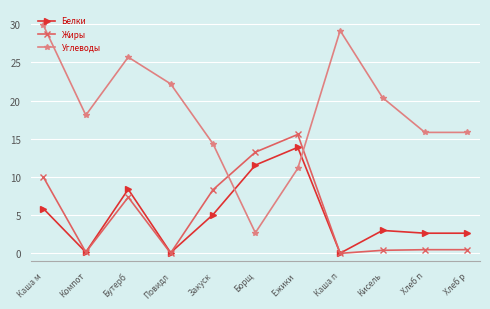

How many lines are shown in the chart?

3